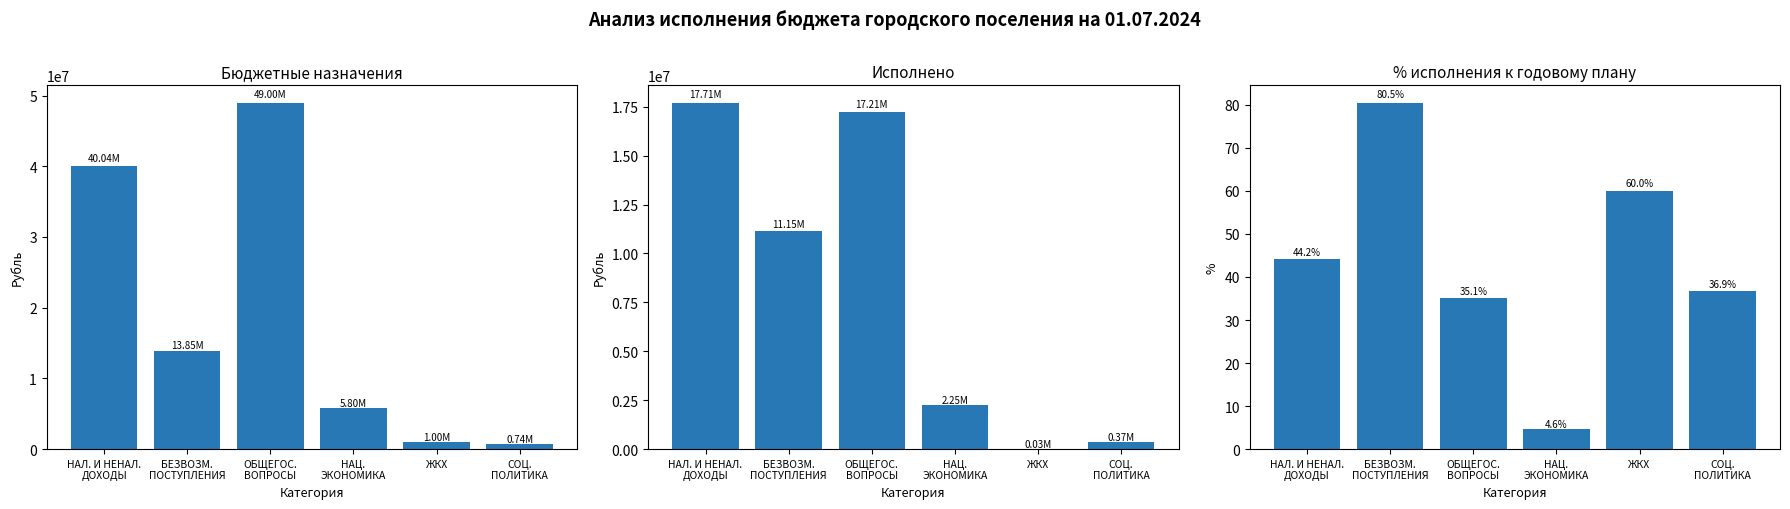

True or false: % исполнения has a value of 2.0 at НАЦ.
ЭКОНОМИКА.

False